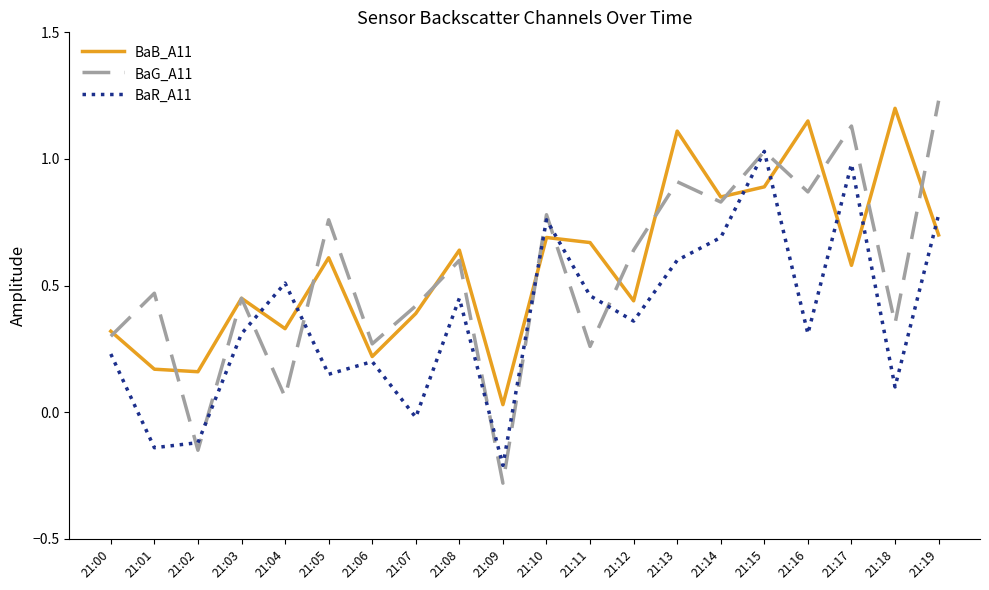

Which series changed the most between 21:11 and 21:16?

BaG_A11